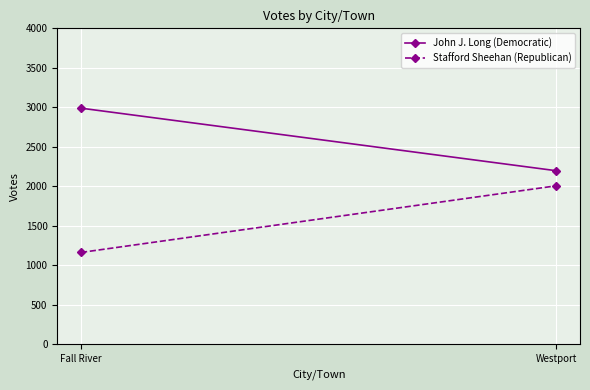

Which series has the widest spread of values?

Stafford Sheehan (Republican)